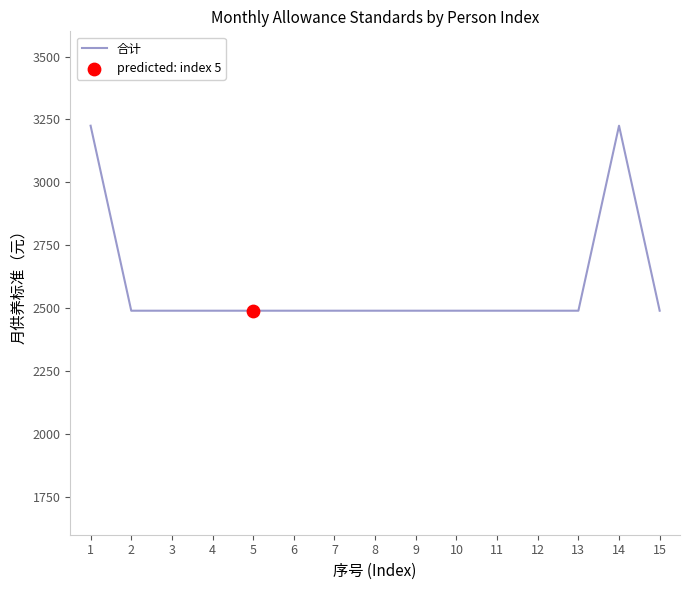

Between 6 and 14, which is larger?

14